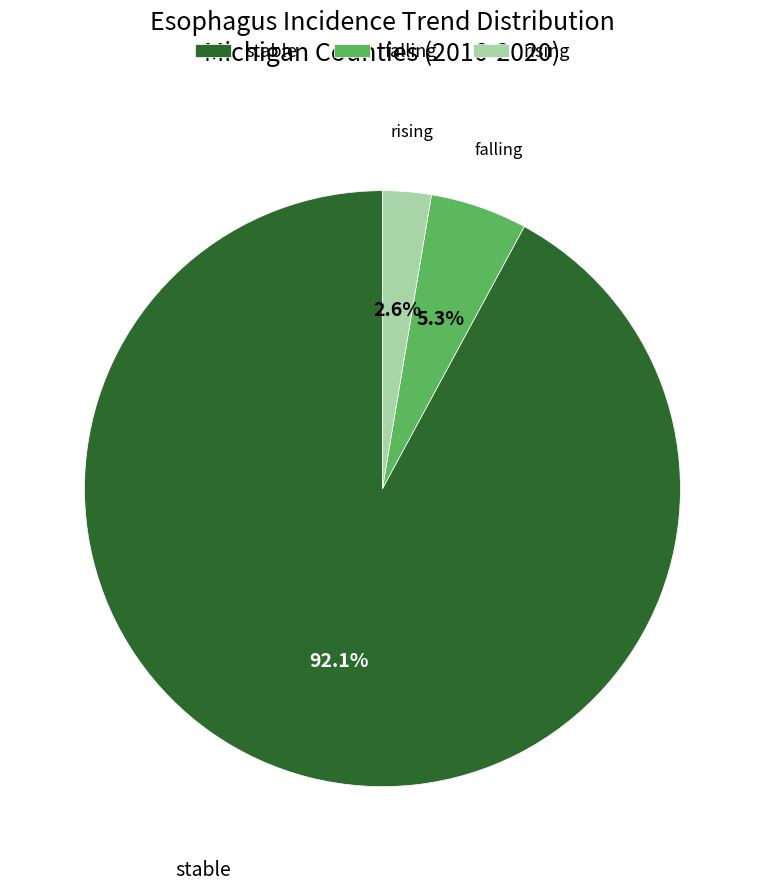

What is the total percentage of stable and rising?

94.7%